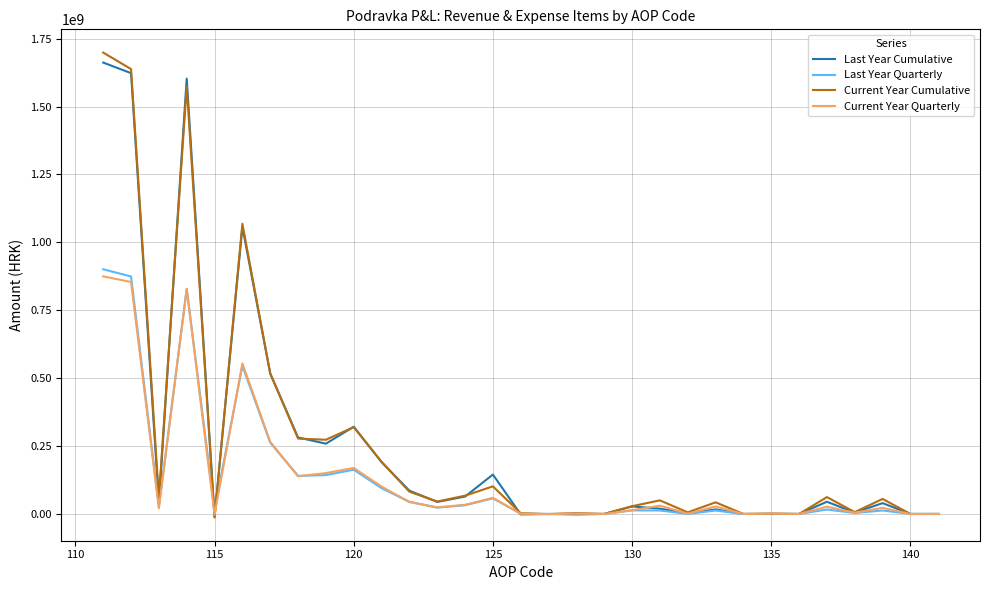

At how many categories does at least one series exceed 436934461?

5